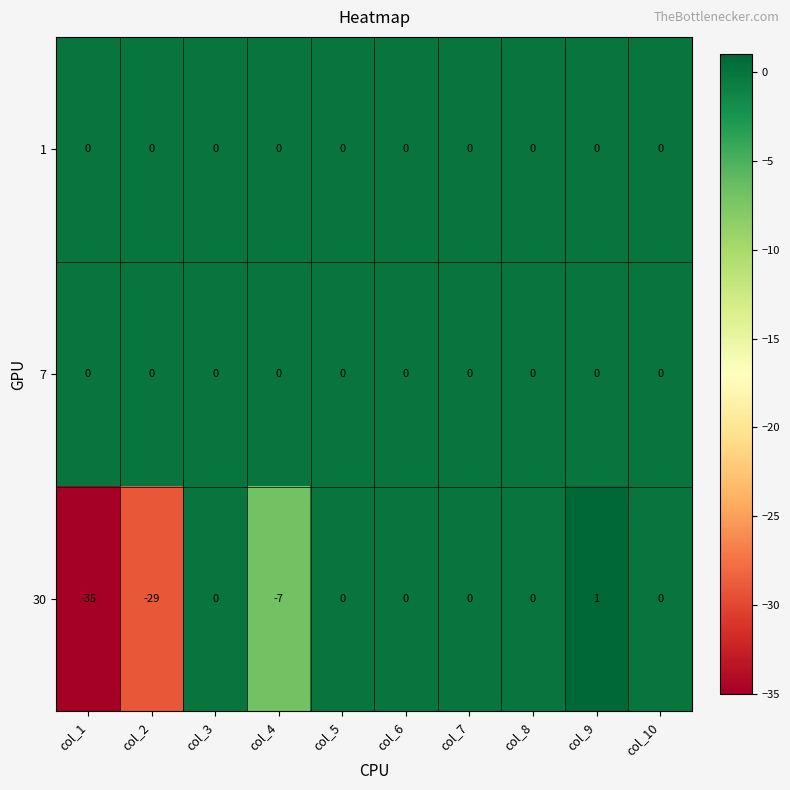

What is the total value across all series at col_1?

-35